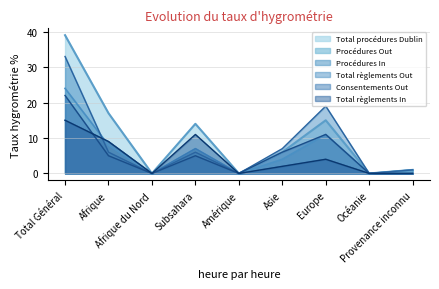

How many data points does each series have?

9